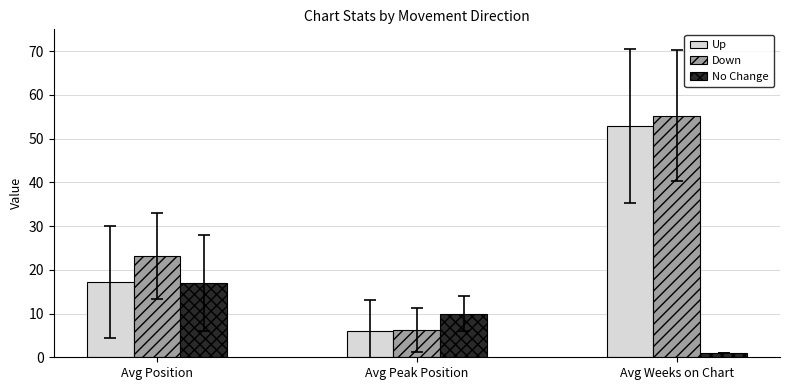

Where is Up nearest to the value 29?

Avg Position